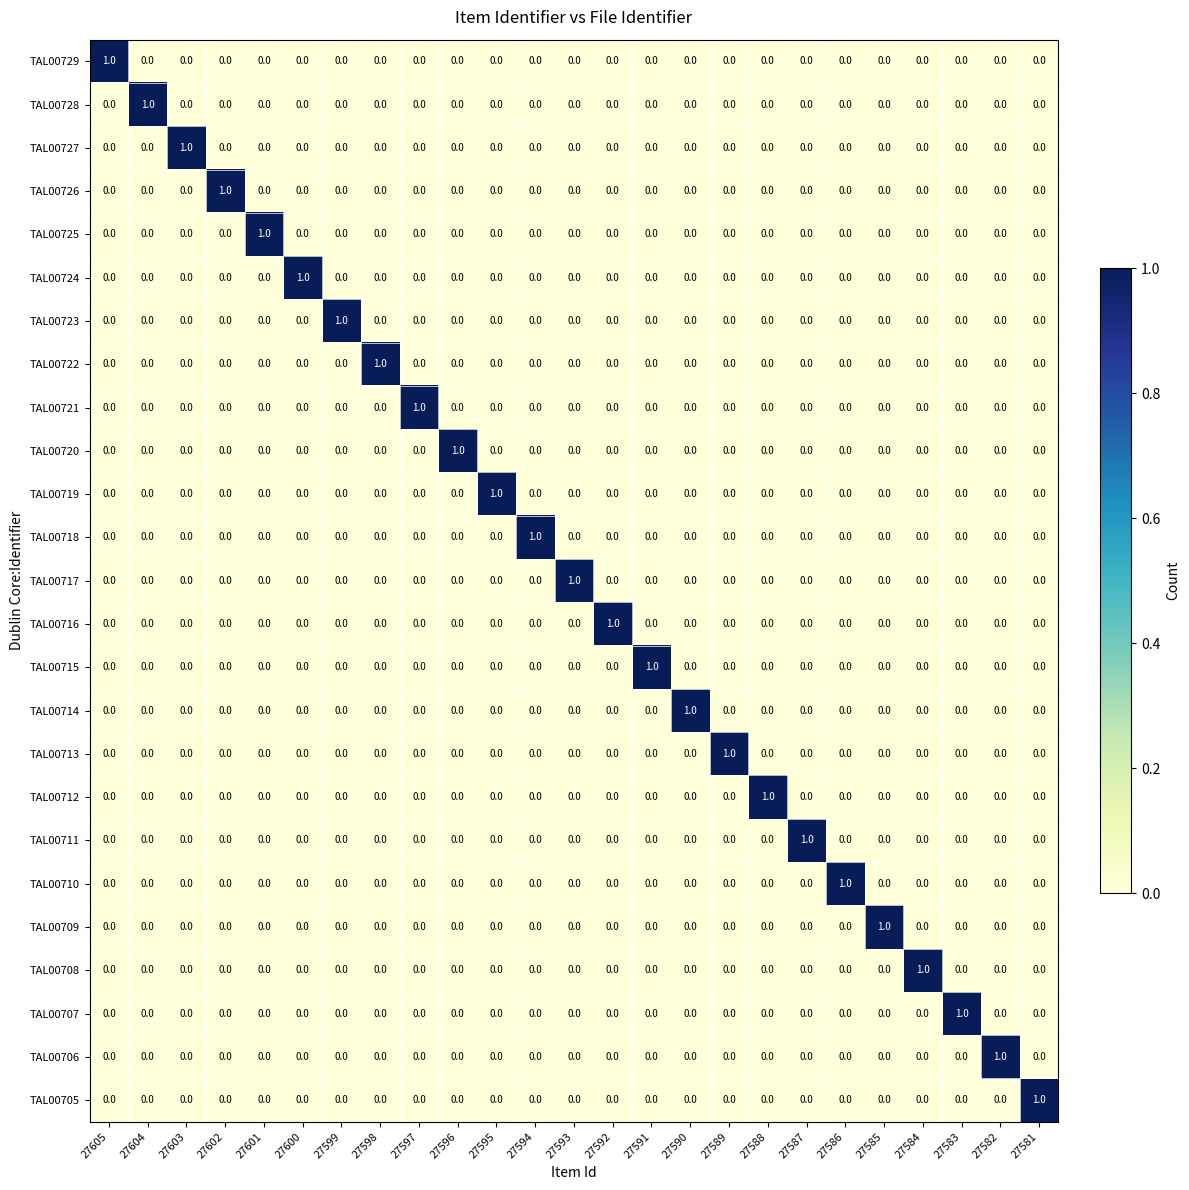

At how many categories does at least one series exceed 0?

25